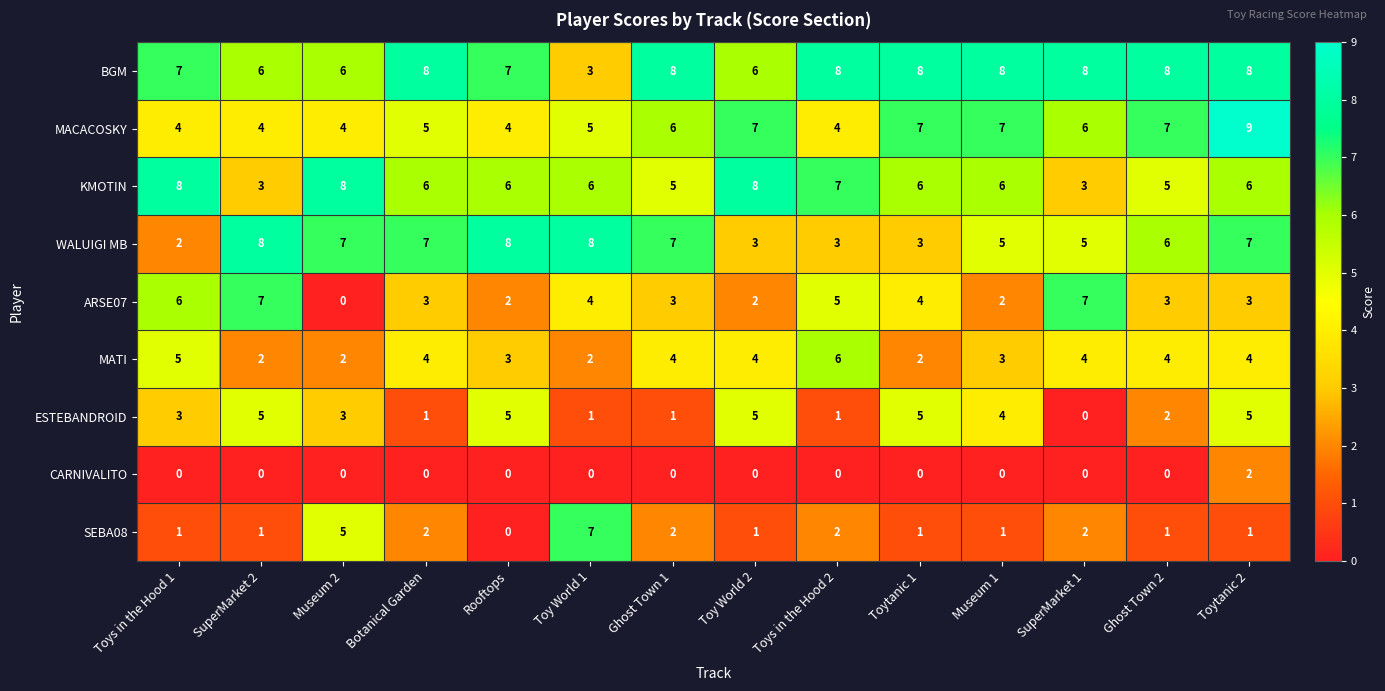

What is the highest value of the ESTEBANDROID series?

5